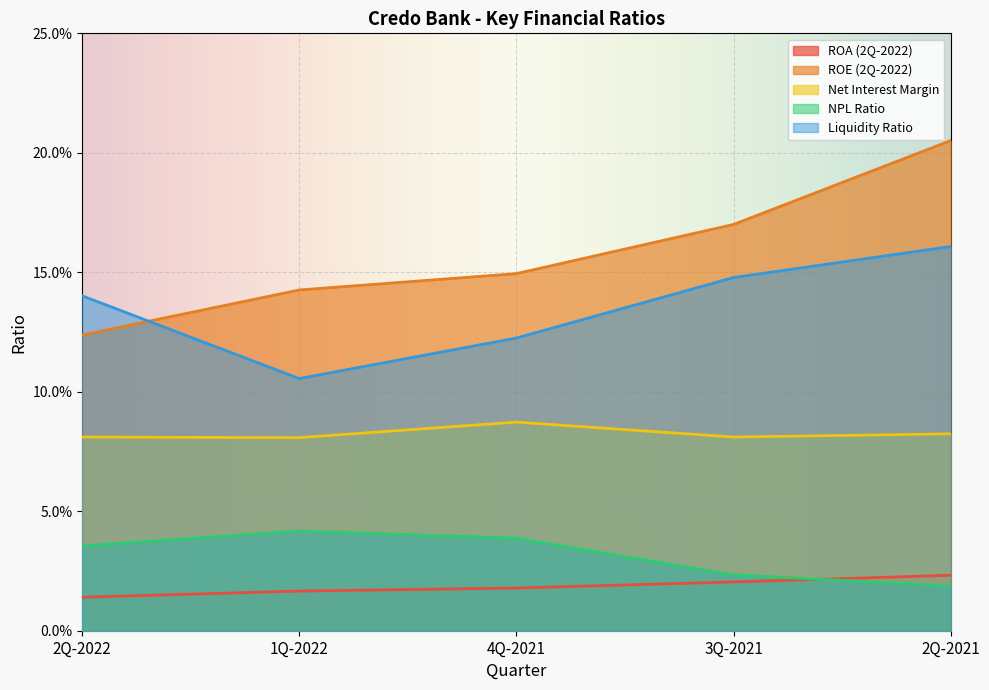

True or false: Liquidity Ratio and NPL Ratio intersect in this chart.

False